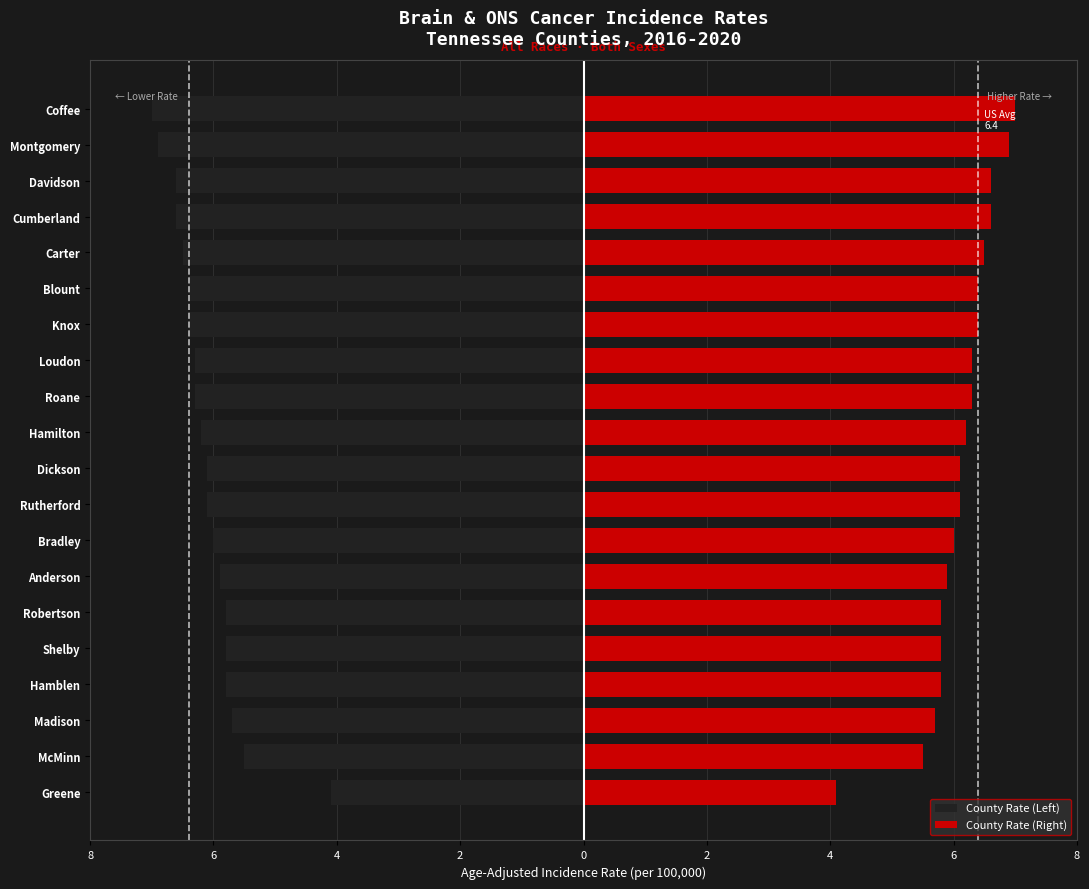

Is it true that County Rate (Left) equals -11.2 at Blount?

False